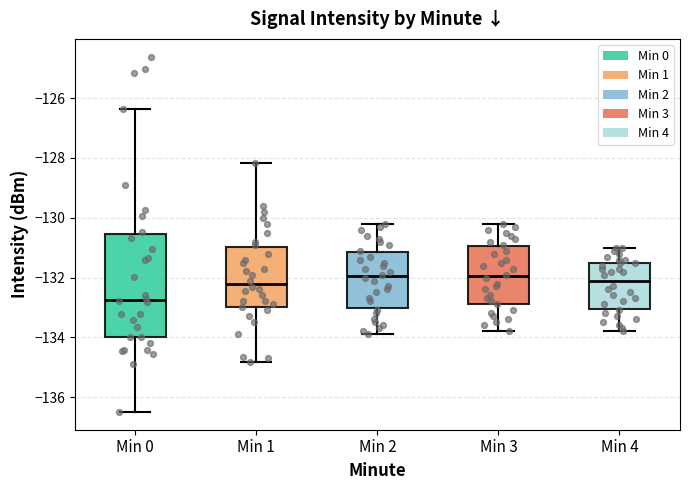

Comparing the boxes themselves (not the whiskers), which one is the tallest?

Min 0